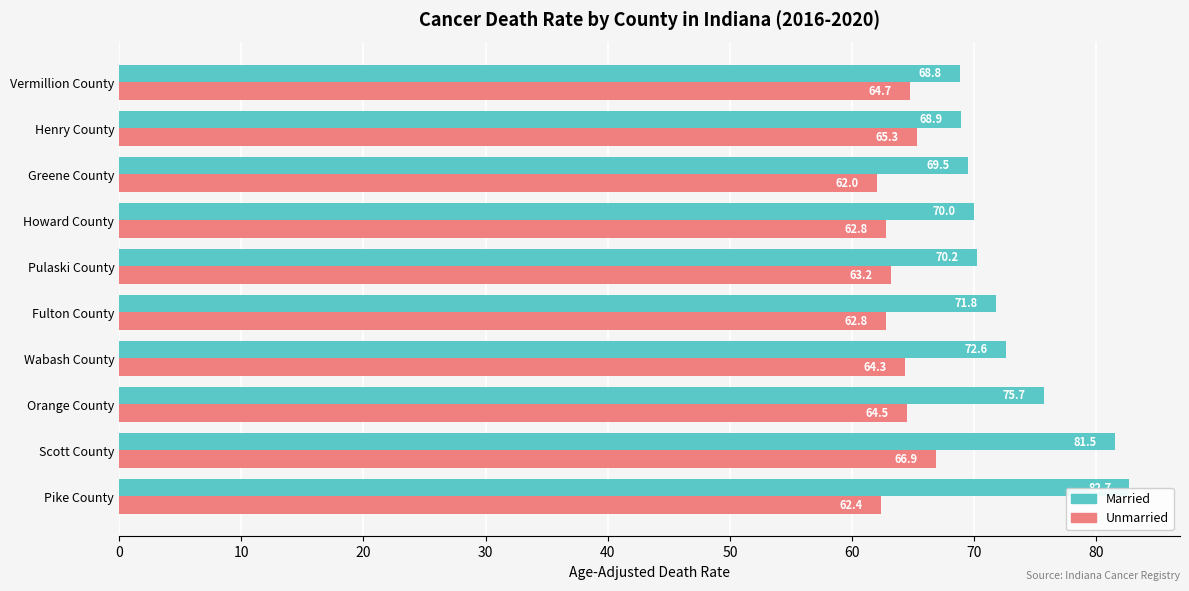

What is the sum of all Unmarried values?

638.9